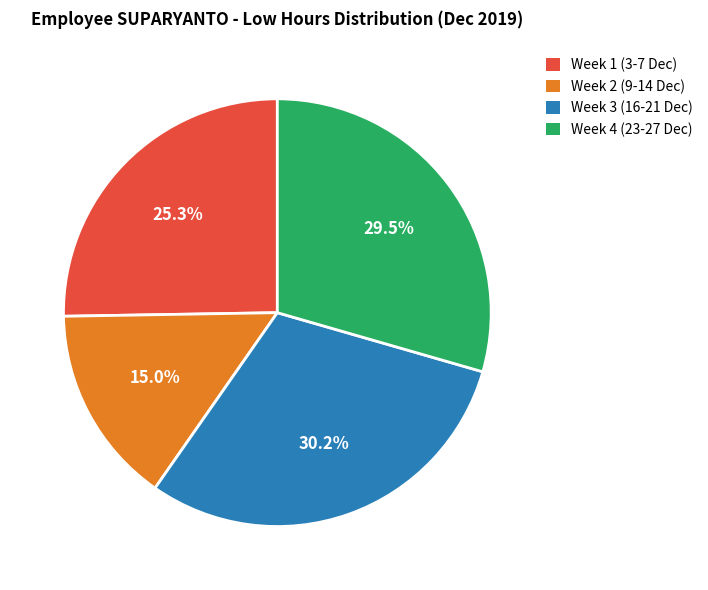

Rank the categories by value from highest to lowest.

Week 3 (16-21 Dec), Week 4 (23-27 Dec), Week 1 (3-7 Dec), Week 2 (9-14 Dec)